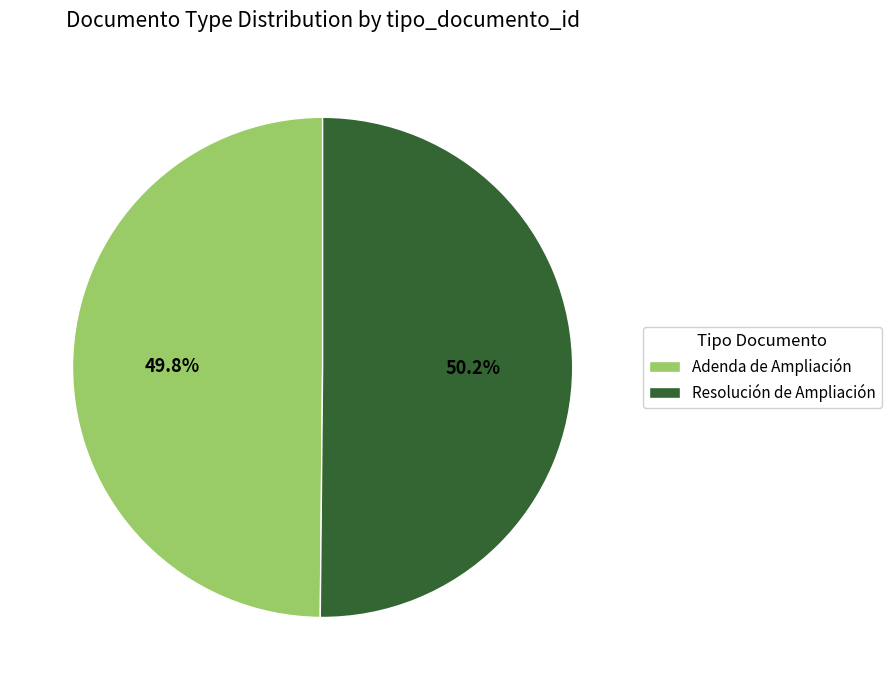

Is there a majority slice in this chart?

Yes